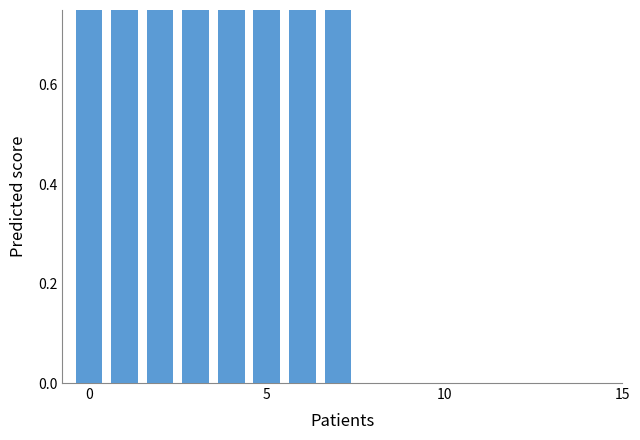

Which category has the lowest value across all series?

5